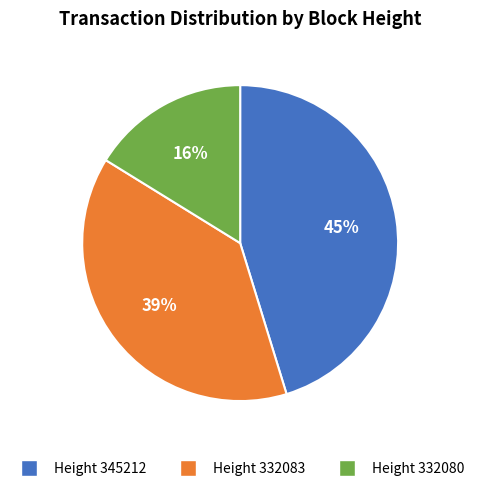

How many segments does this pie chart have?

3